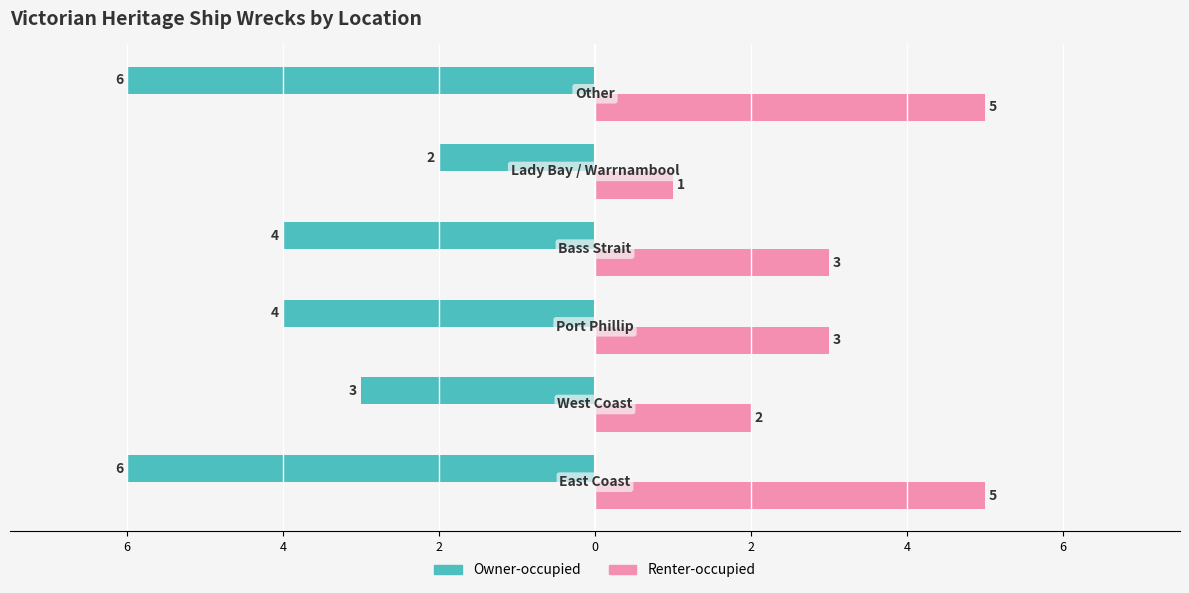

What are all the series names shown in the legend?

Owner-occupied, Renter-occupied